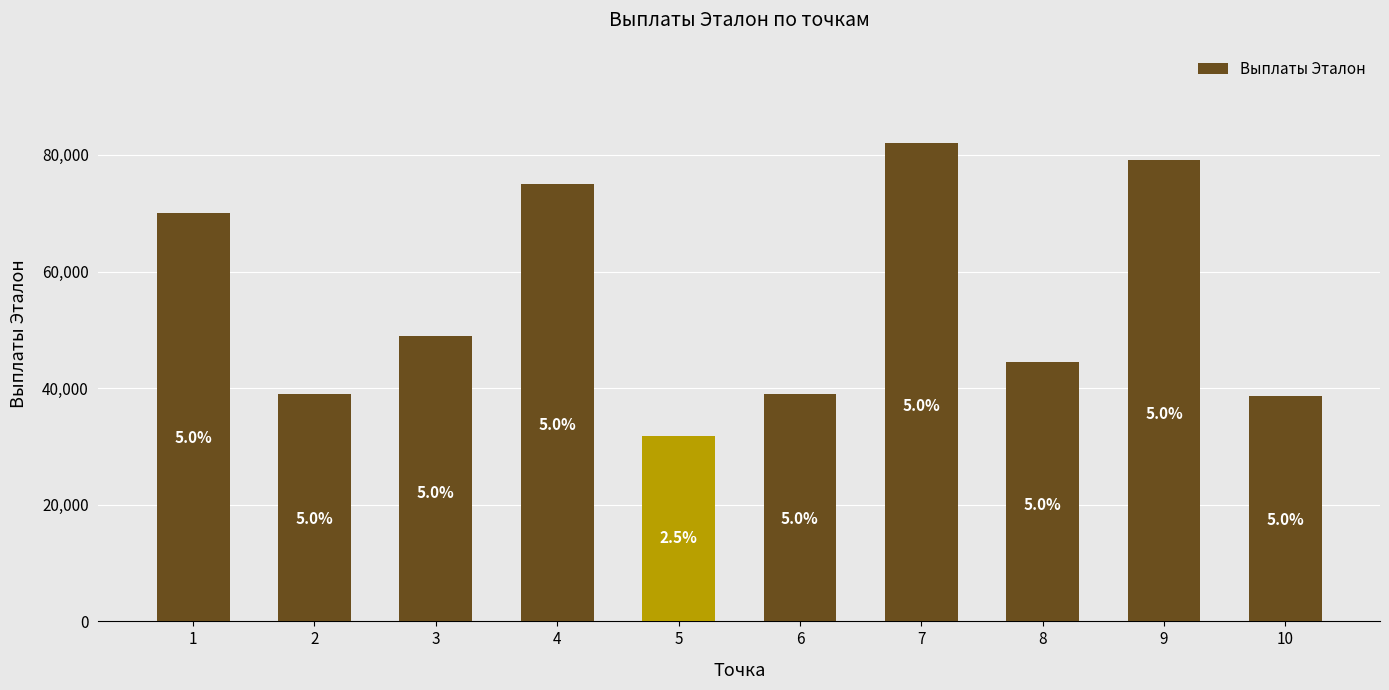

What is the value of the 9th bar from the left?

79206.1